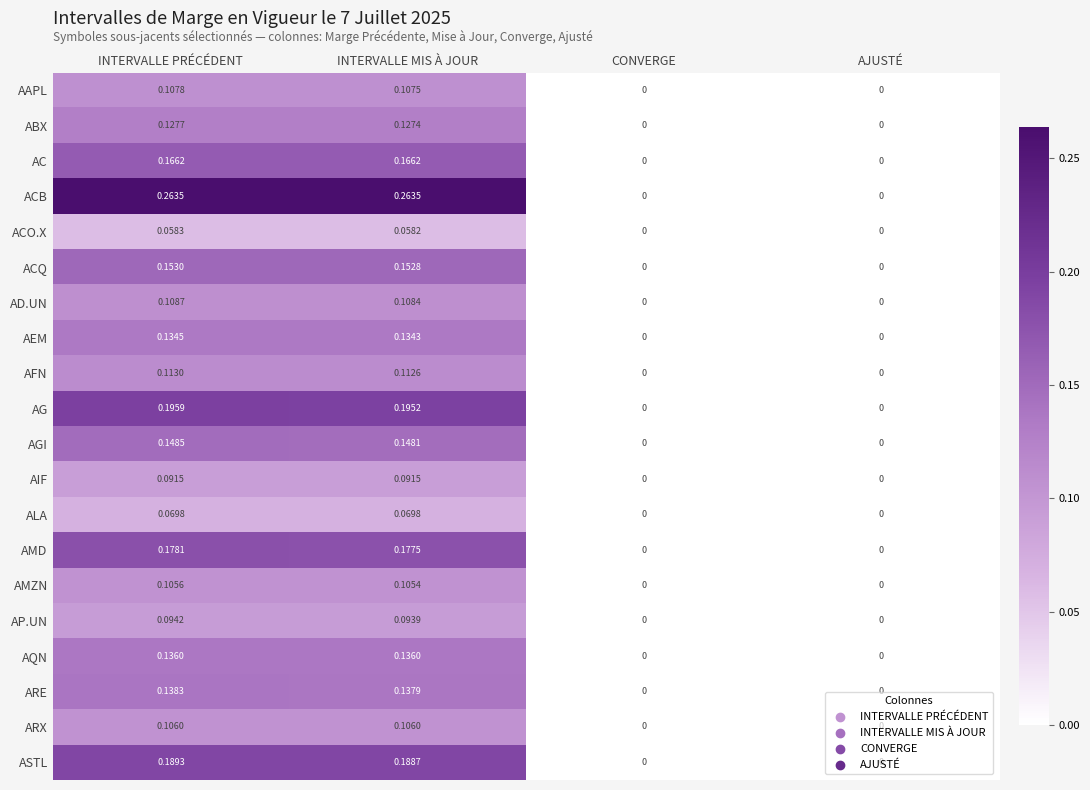

At which category is the sum across all series the highest?

INTERVALLE PRÉCÉDENT